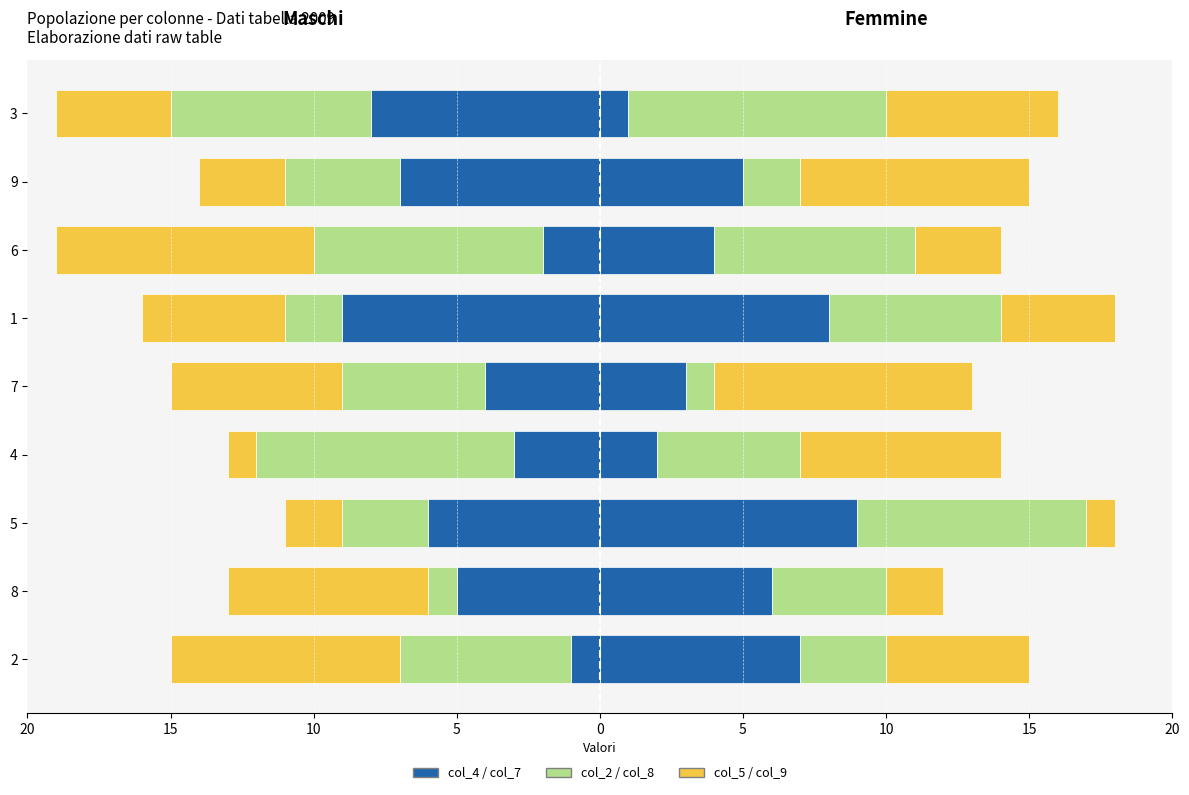

Which series has the largest total across all categories?

col_7